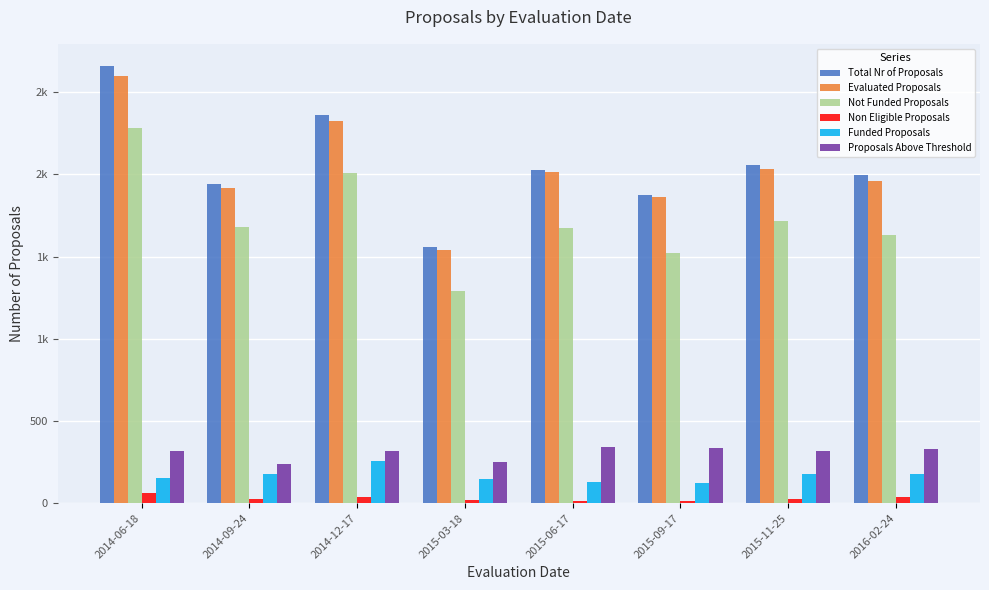

What is the label of the 8th bar from the left?

2016-02-24